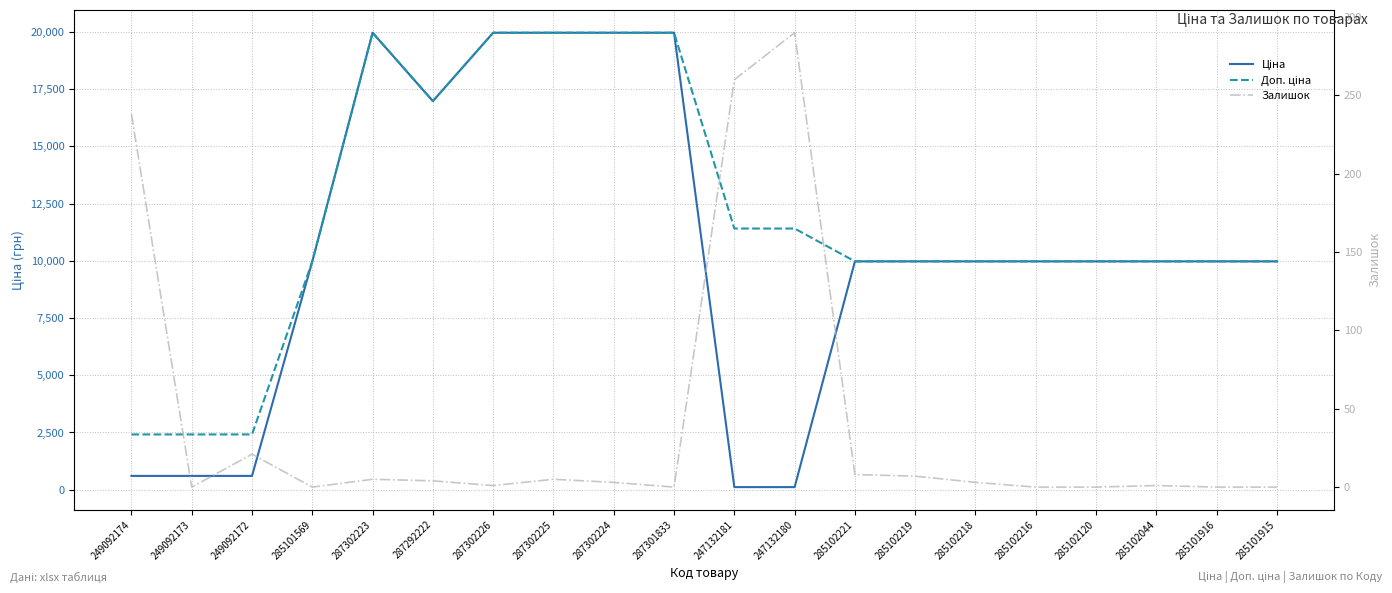

Where is the first local maximum for Залишок?

249092172